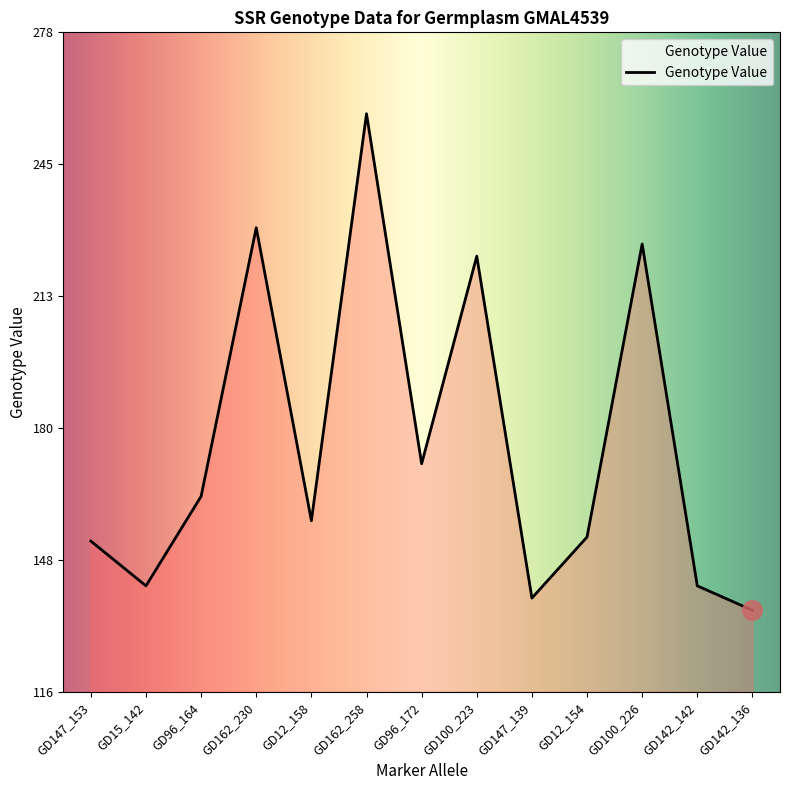

What is the greatest value displayed?

258